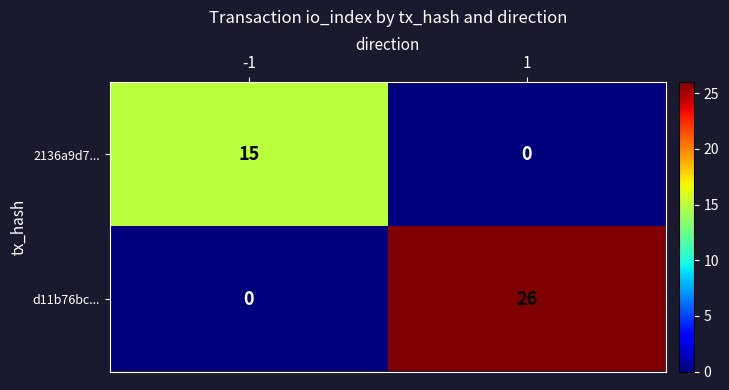

What is the total value across all series at -1?

15